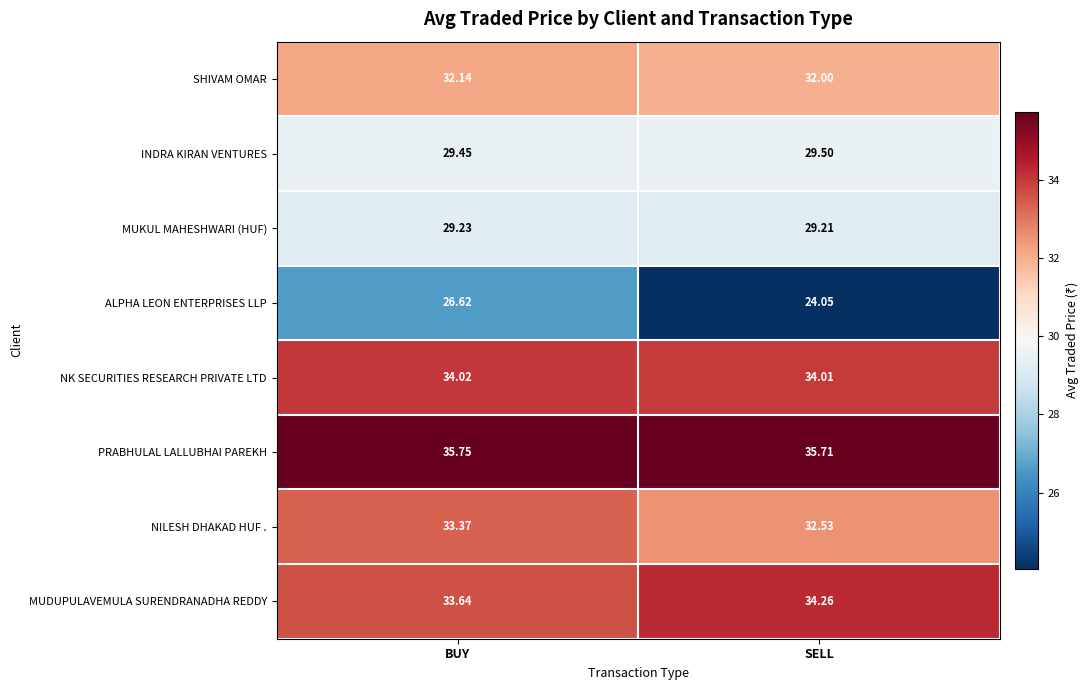

Where is NILESH DHAKAD HUF . nearest to the value 32?

SELL